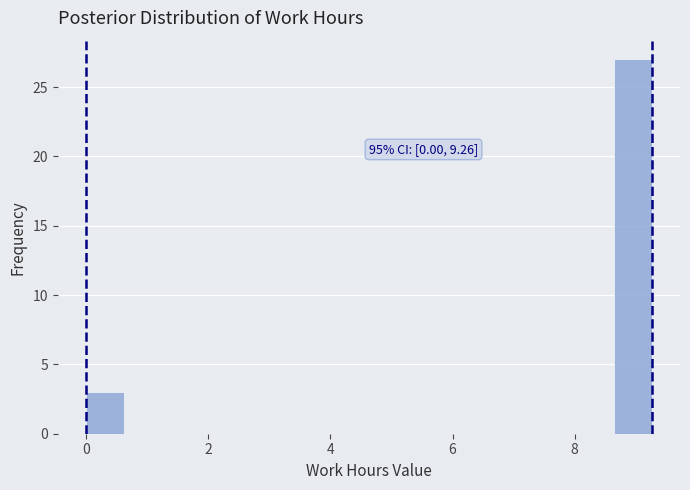

Read against the x-axis, roughly where is the centre of the tallest bar?

9.0